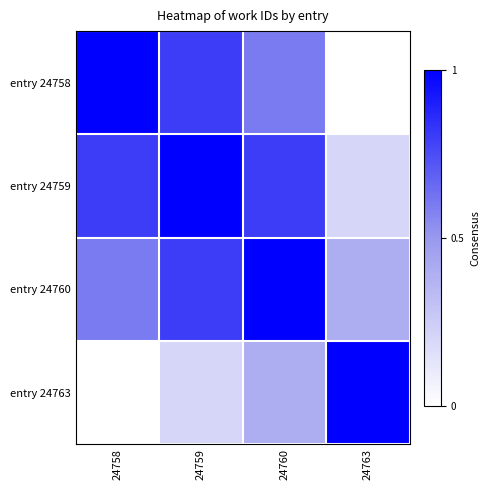

What is the total value across all series at 24763?

1.6